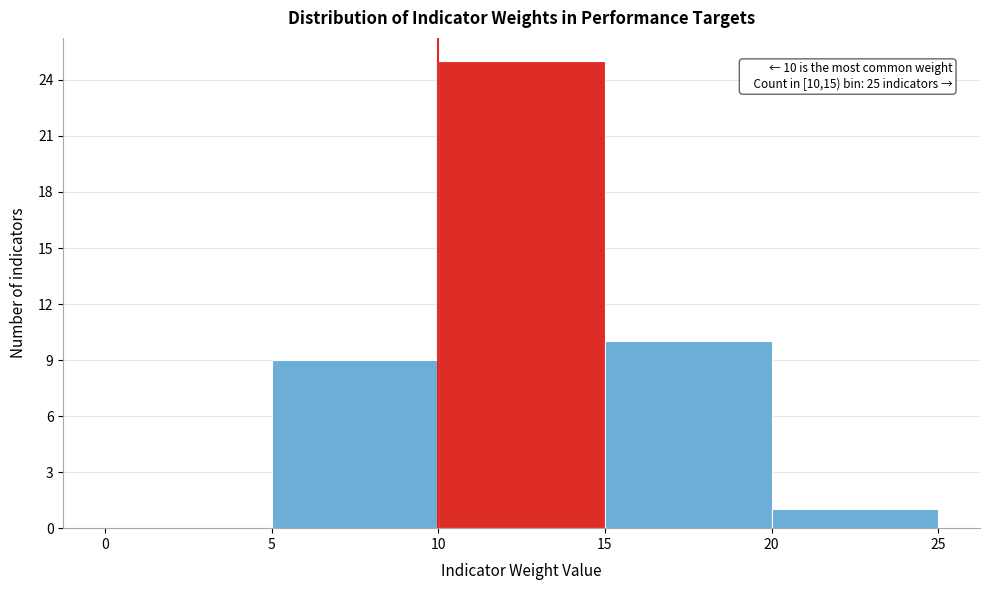

Which range on the x-axis has the tallest bar?

10 to 15